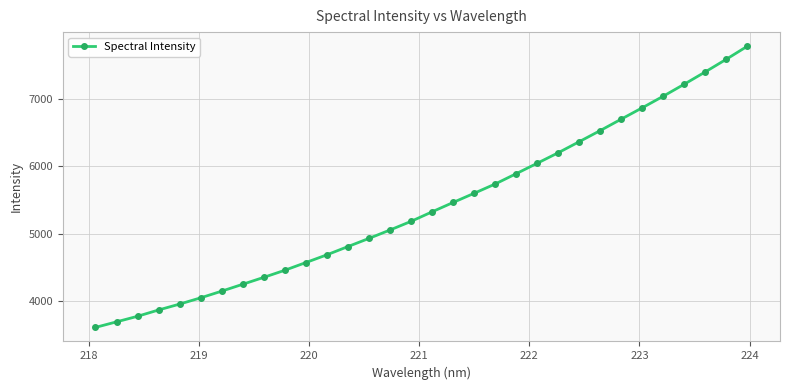

What is the difference between the maximum and minimum values?

4177.0